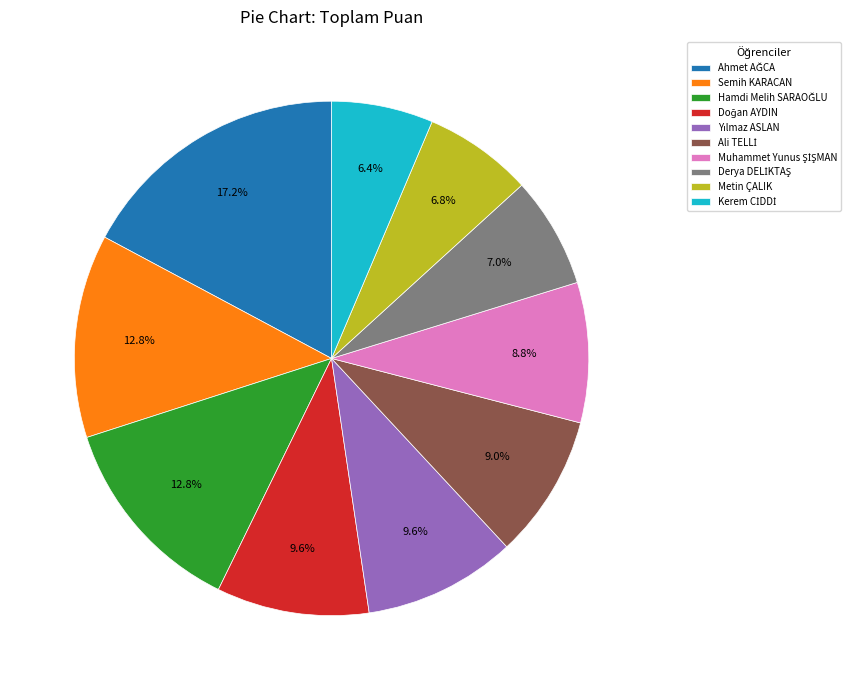

Is there a majority slice in this chart?

No